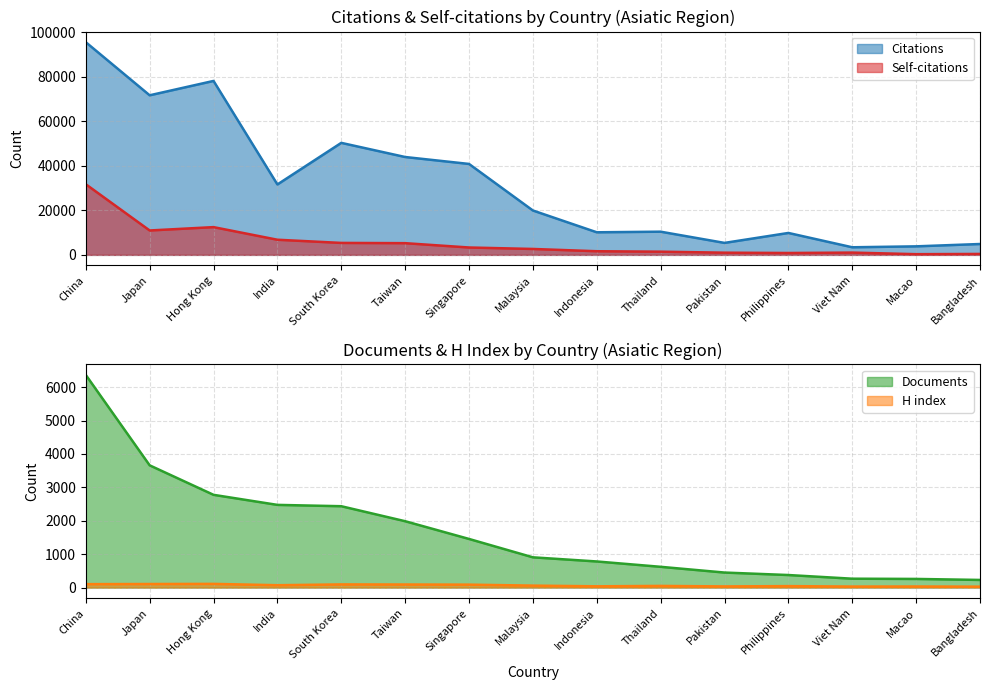

At which label does Documents reach its peak?

China